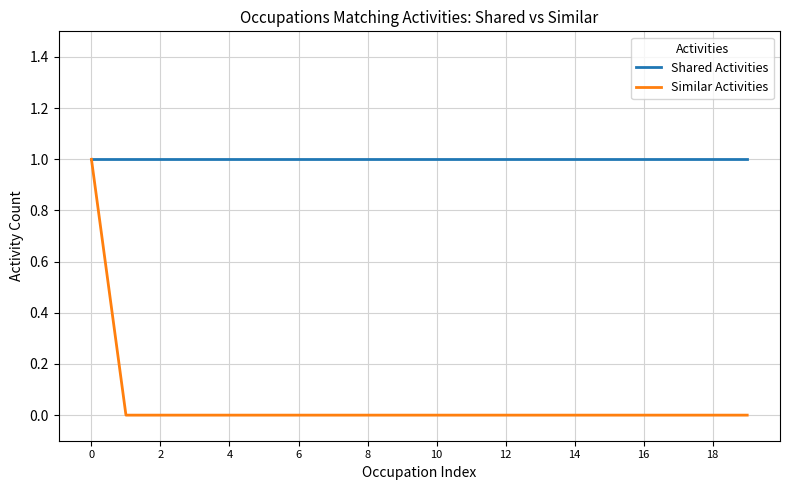

Reading left to right, what are all the values shown in this chart?

Shared Activities: 1	1	1	1	1	1	1	1	1	1	1	1	1	1	1	1	1	1	1	1
Similar Activities: 1	0	0	0	0	0	0	0	0	0	0	0	0	0	0	0	0	0	0	0